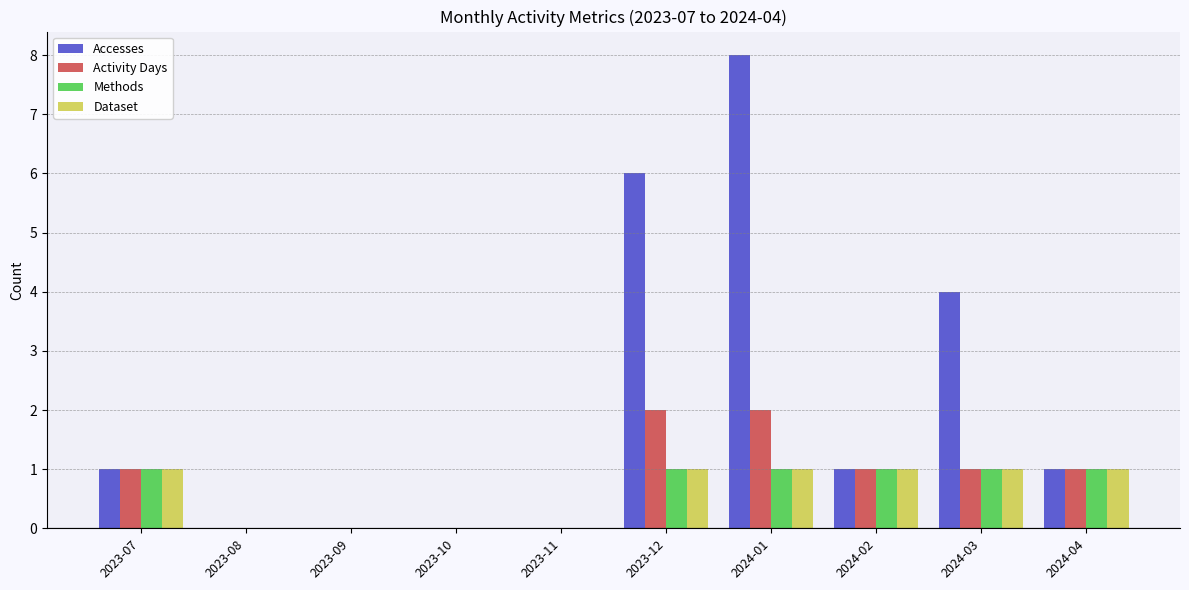

Count the Accesses values in the range 0 to 4.

8